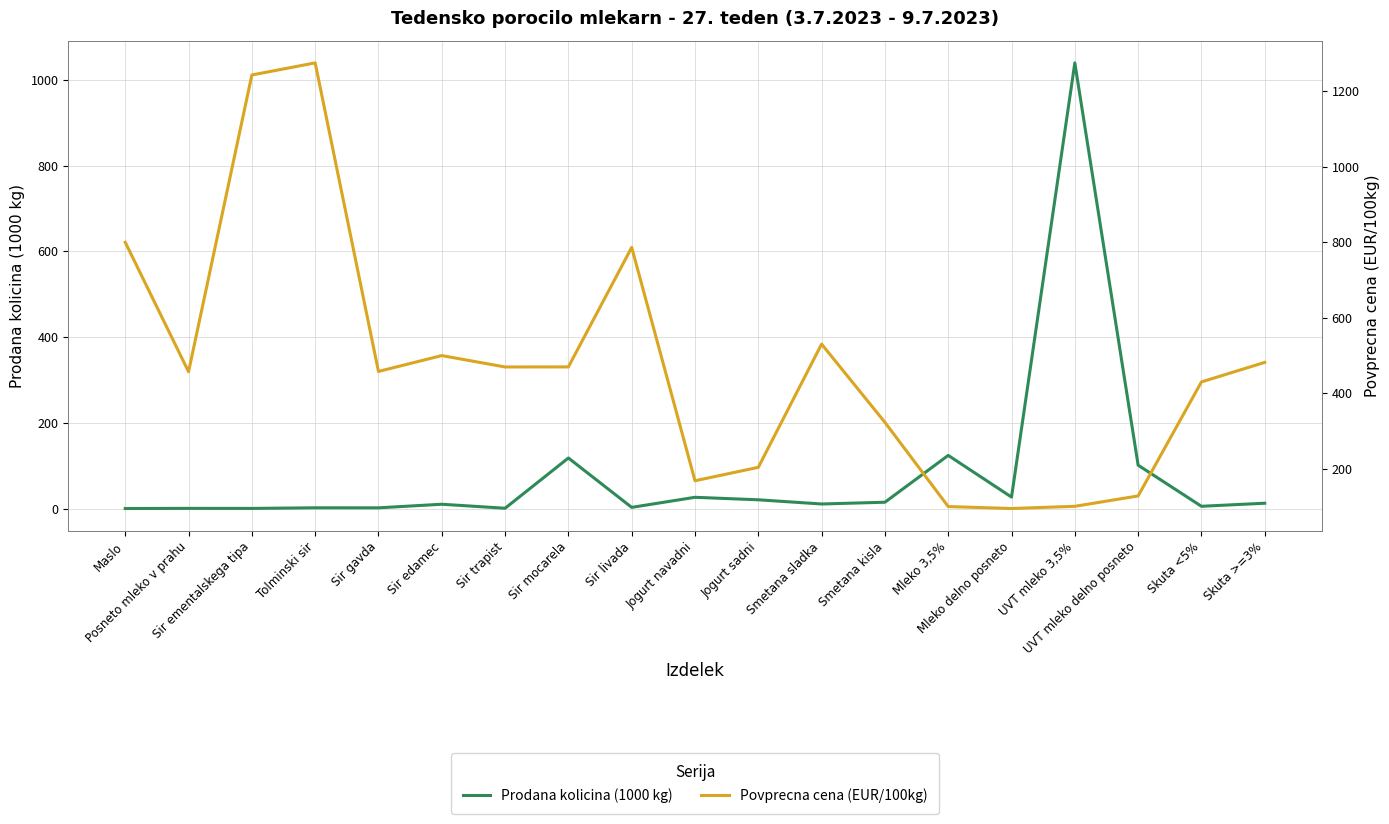

Count the number of data series in this chart.

2